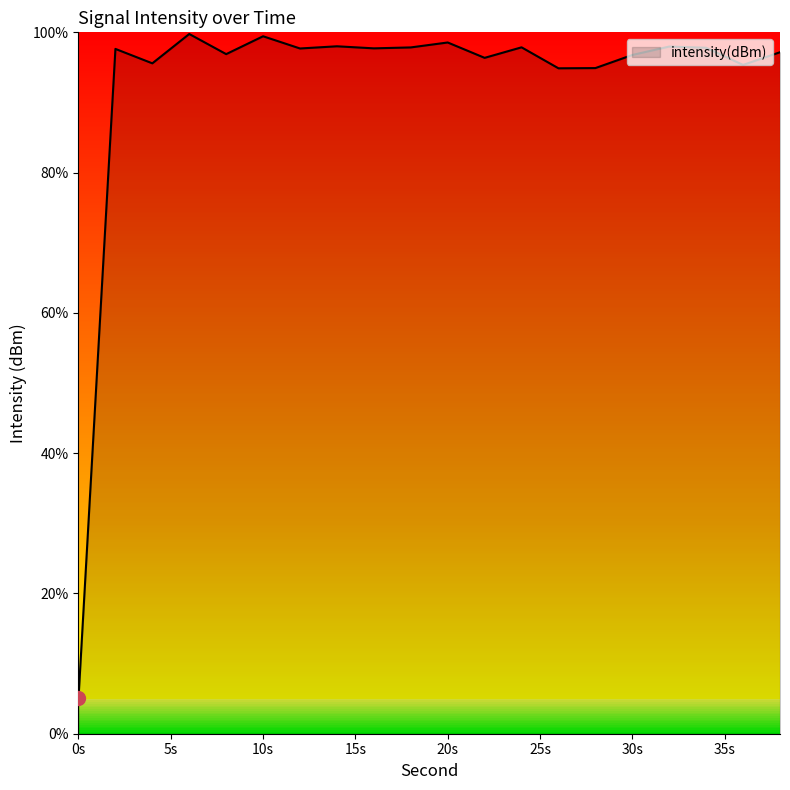

What is the greatest value displayed?

99.8